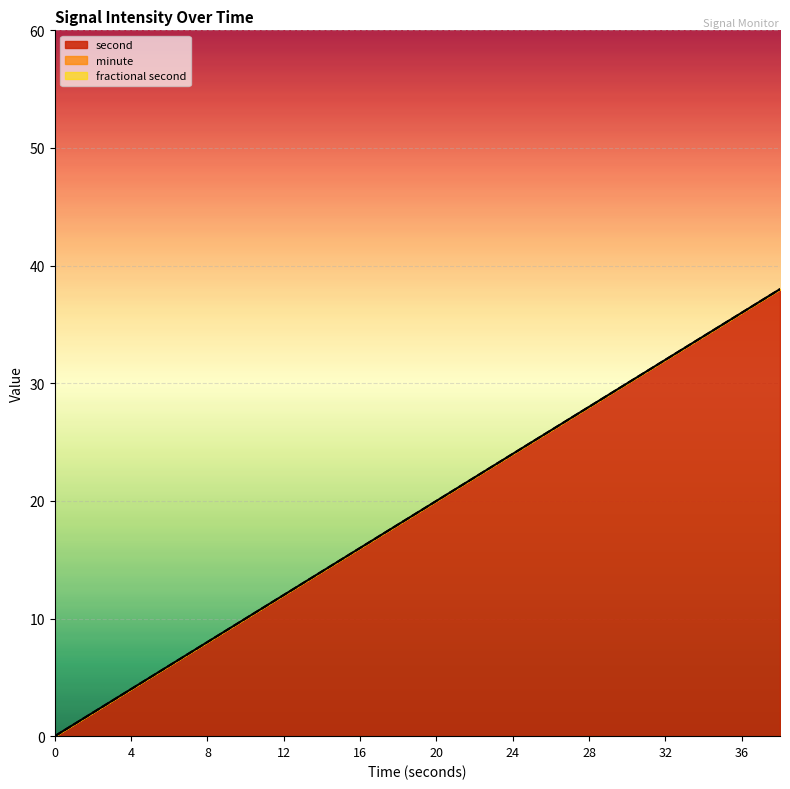

How many positive values does the second series have?

19